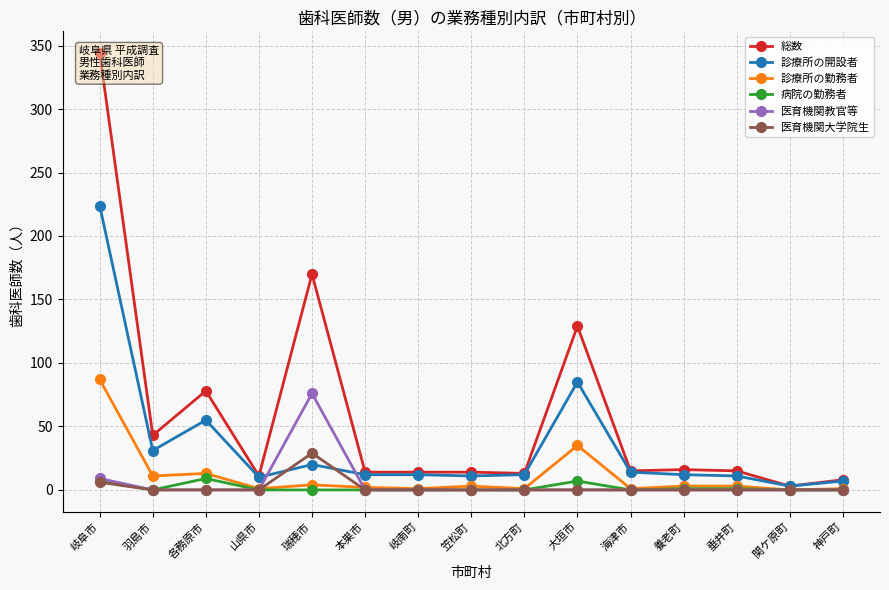

Rank the categories by 診療所の開設者 value from lowest to highest.

関ケ原町, 神戸町, 山県市, 笠松町, 垂井町, 本巣市, 岐南町, 北方町, 養老町, 海津市, 瑞穂市, 羽島市, 各務原市, 大垣市, 岐阜市